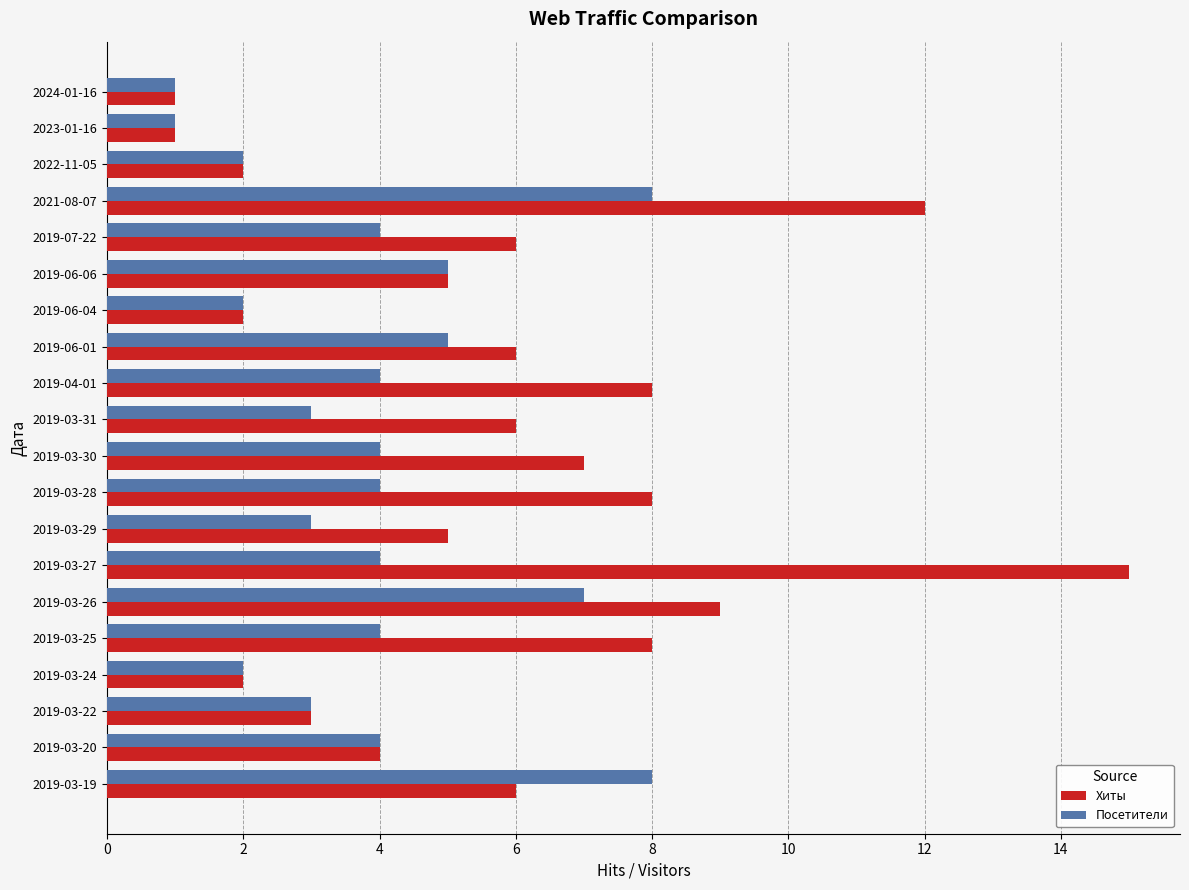

Which series has the largest range (max minus min)?

Хиты